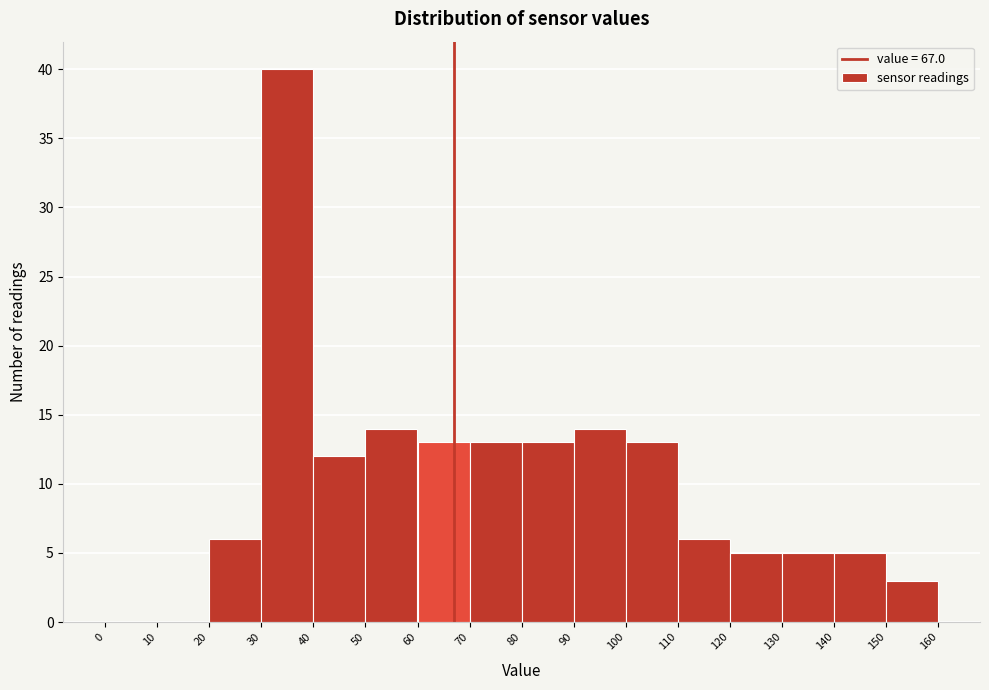

Reading left to right, list every bar in this chart as the range it spans on the x-axis followed by its height. The values are not printed on the chart, so give them approximately, as read against the axis.

0 to 10: 0
10 to 20: 0
20 to 30: 6
30 to 40: 40
40 to 50: 12
50 to 60: 14
60 to 70: 13
70 to 80: 13
80 to 90: 13
90 to 100: 14
100 to 110: 13
110 to 120: 6
120 to 130: 5
130 to 140: 5
140 to 150: 5
150 to 160: 3